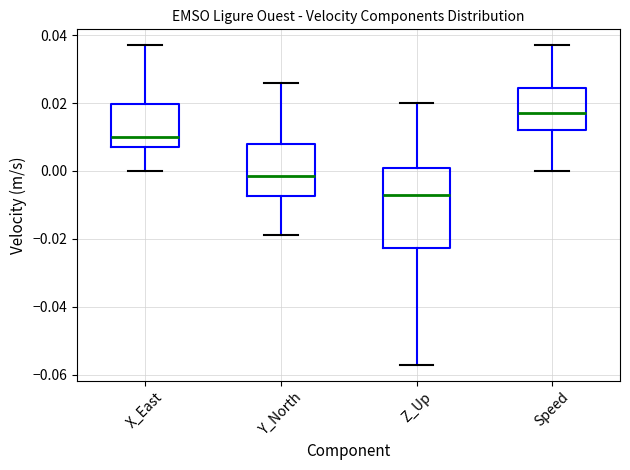

Reading left to right, read every box against the y-axis: the position of its median line, the range the box covers, and the ends of its whiskers. The values are not printed on the chart, so give them approximately, as read against the axis.

X_East: median 0.010, box 0.008 to 0.020, whiskers 0.000 to 0.038
Y_North: median -0.002, box -0.008 to 0.008, whiskers -0.018 to 0.026
Z_Up: median -0.006, box -0.022 to 0.000, whiskers -0.056 to 0.020
Speed: median 0.018, box 0.012 to 0.024, whiskers 0.000 to 0.038